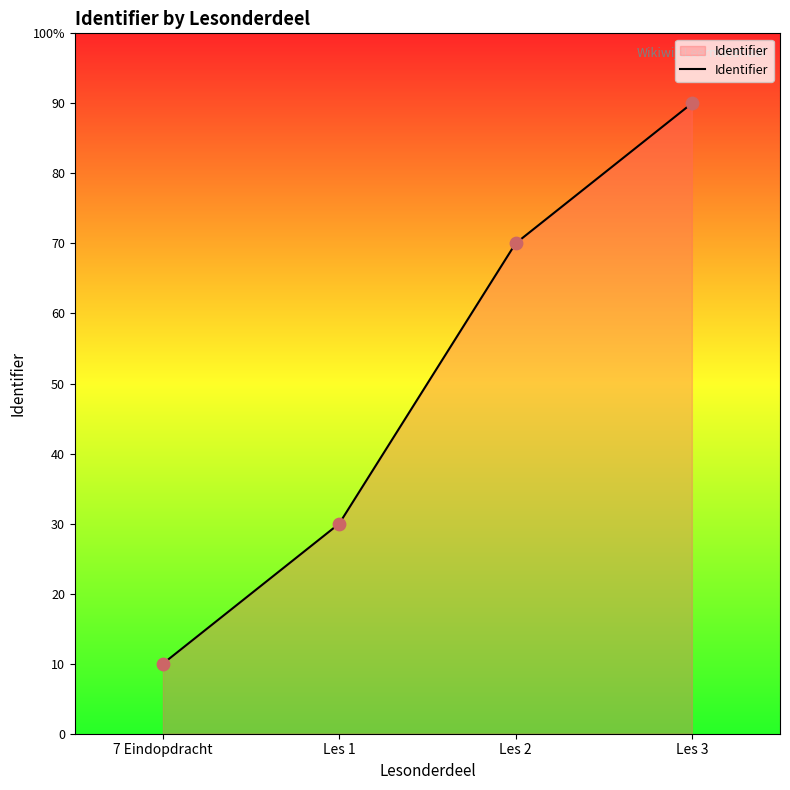

Between 7 Eindopdracht and Les 3, which is larger?

Les 3